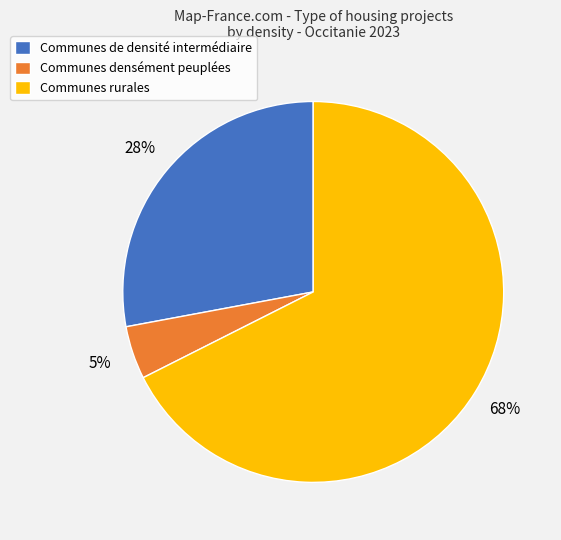

Do Communes densément peuplées and Communes de densité intermédiaire together represent more than half of the pie?

No